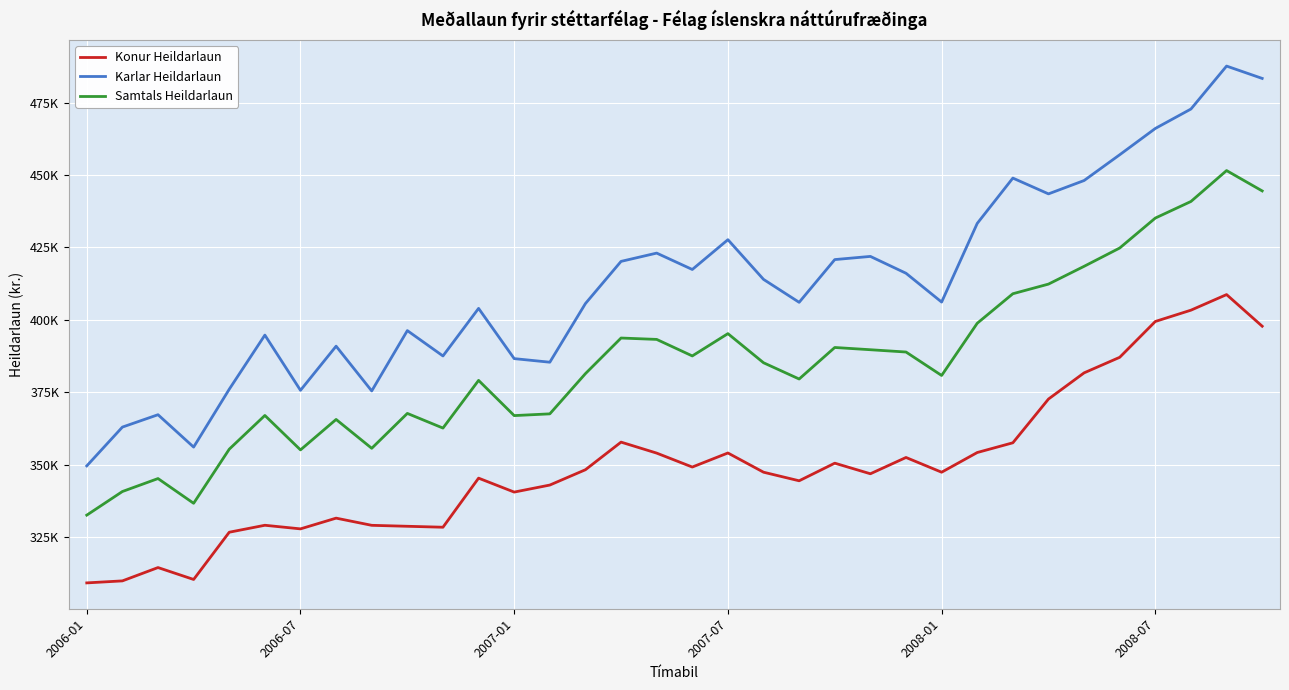

True or false: Konur Heildarlaun and Samtals Heildarlaun cross at least once.

False